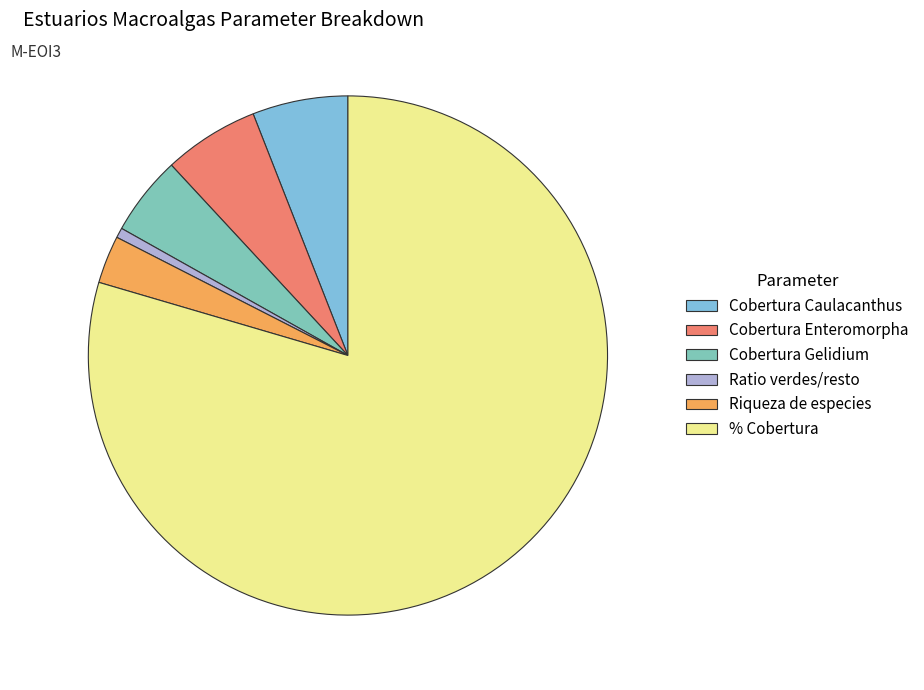

Between Cobertura Caulacanthus and Cobertura Gelidium, which is larger?

Cobertura Caulacanthus